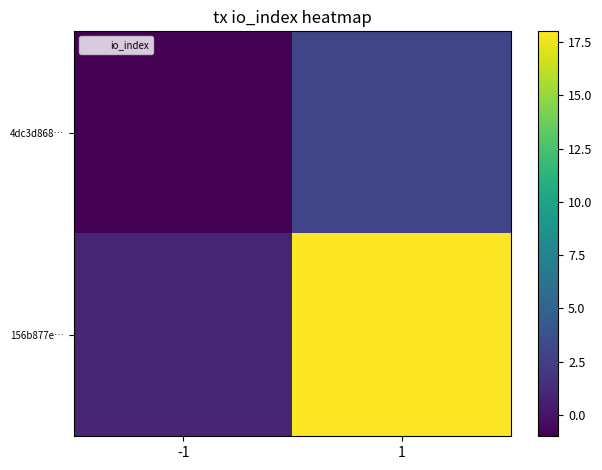

Reading left to right, extract all data points from this chart.

4dc3d868…: -1=-1	1=3
156b877e…: -1=1	1=18